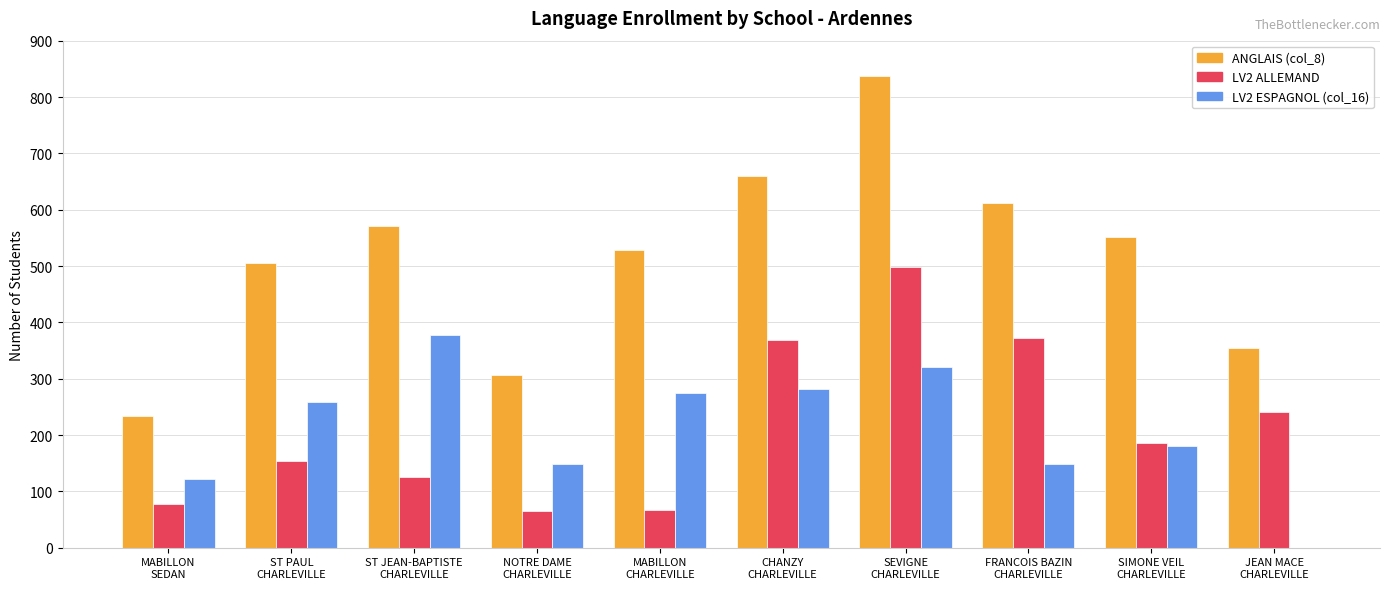

How many groups of bars are there?

10